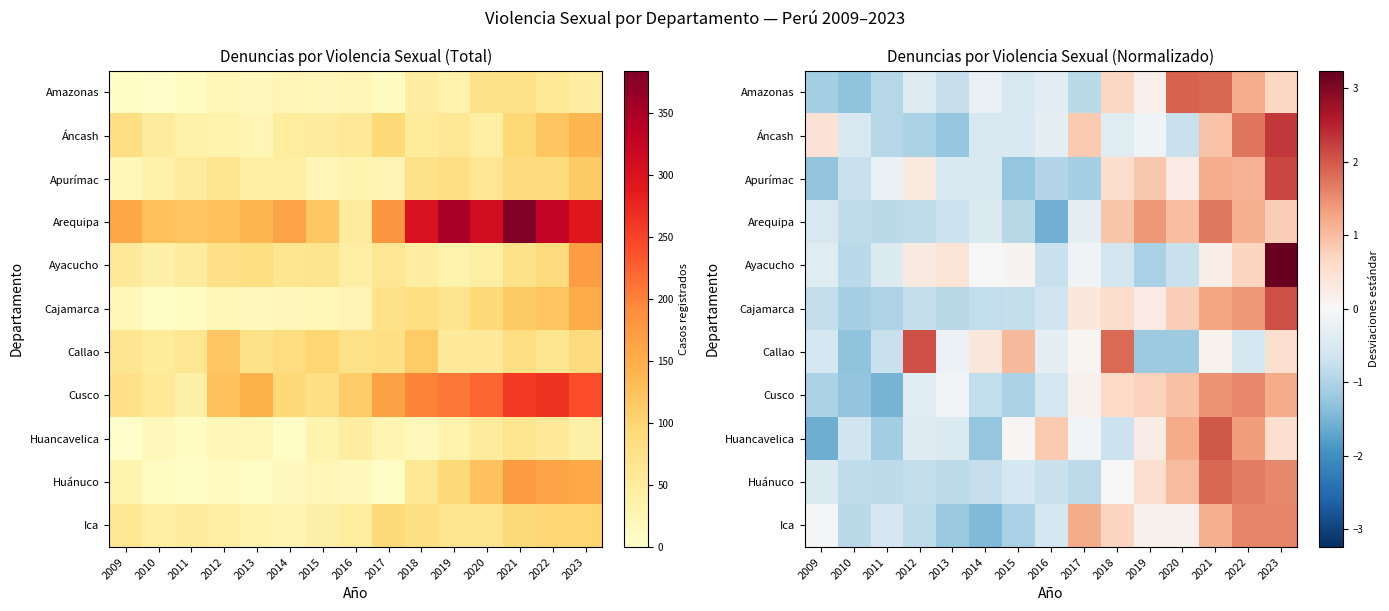

How many values in the Cajamarca series are below 0?

8